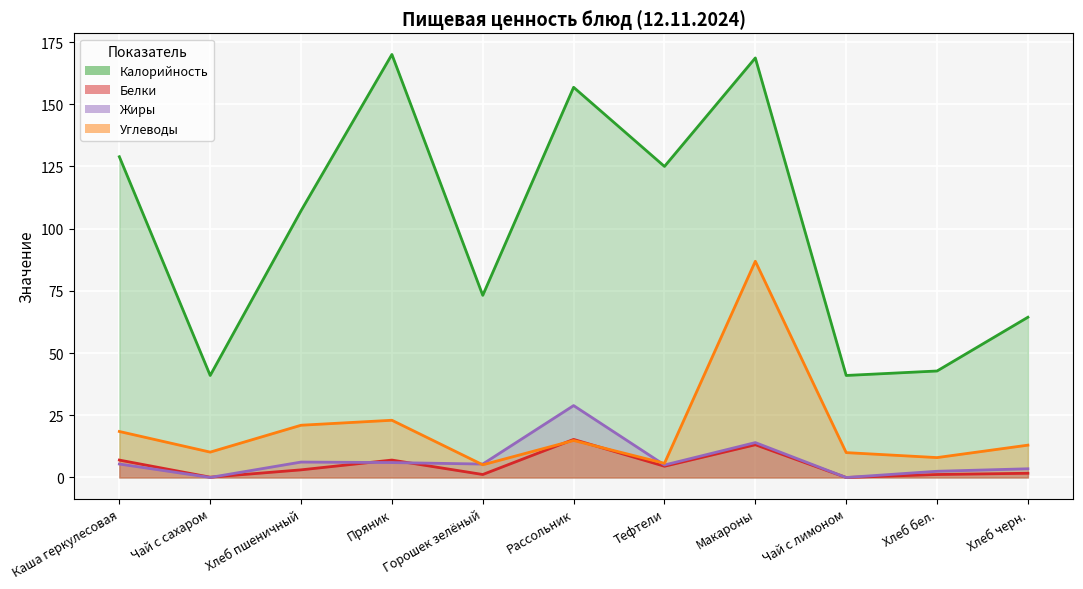

What are all the series names shown in the legend?

Калорийность, Белки, Жиры, Углеводы